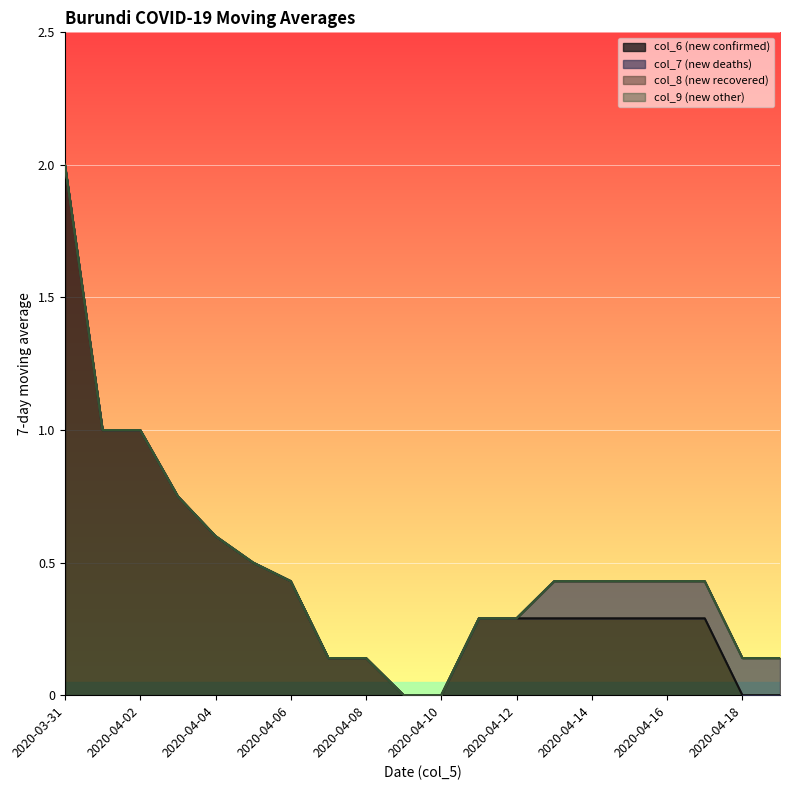

True or false: col_7 has a value of 0.0 at 2020-04-10.

True